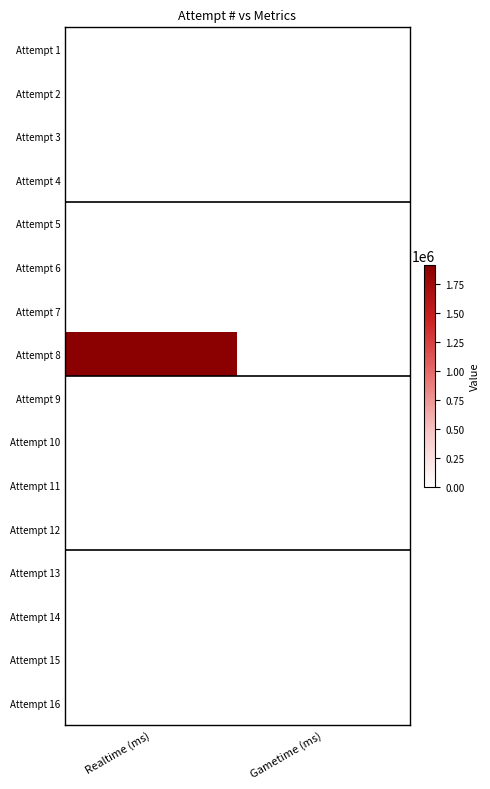

Which has a higher value, Realtime (ms) or Gametime (ms)?

Realtime (ms)